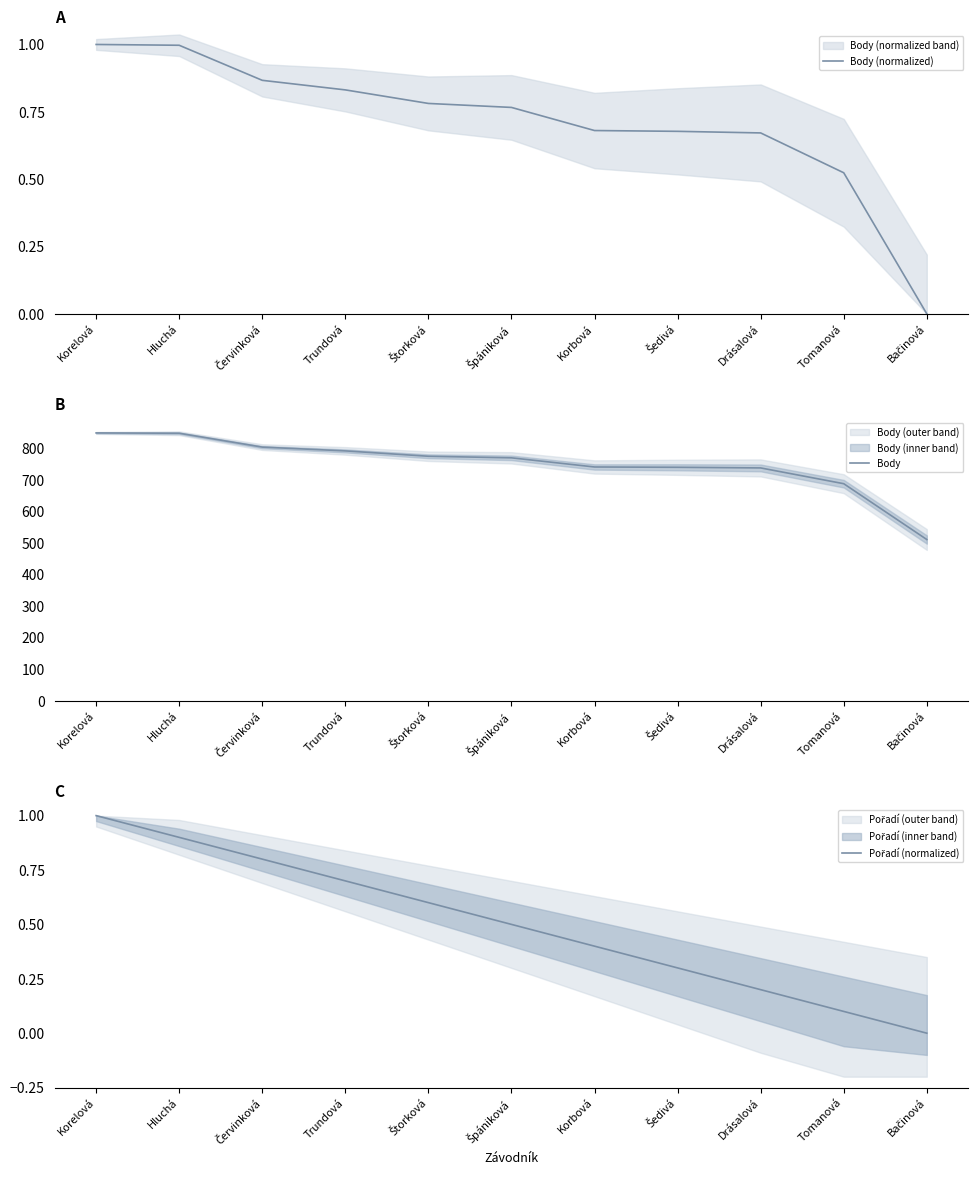

What is the highest value of the Body (normalized) series?

1.0